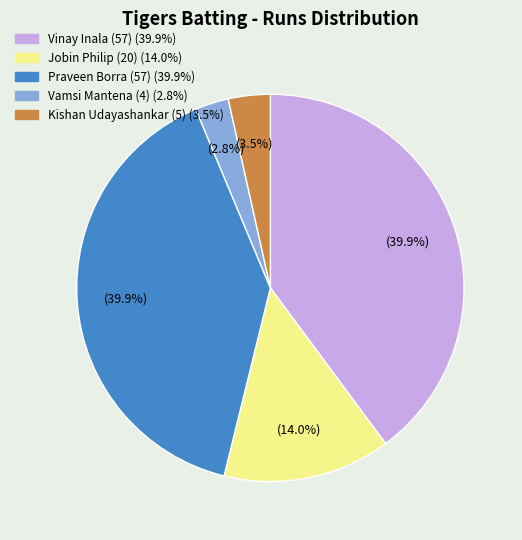

Does any single category account for the majority?

No